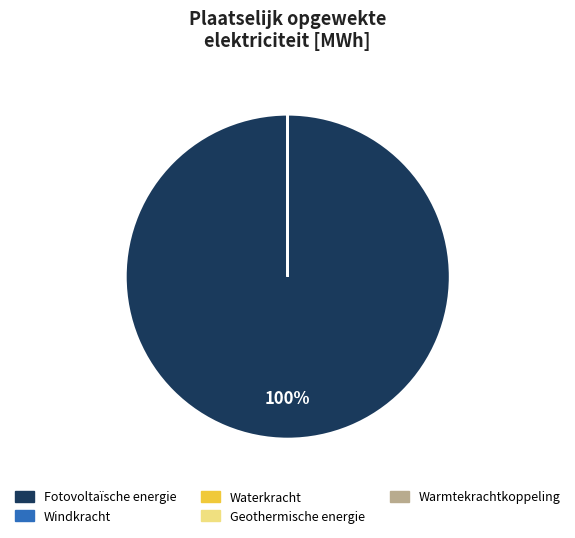

To the nearest percent, what is the difference between the largest and smallest slice percentages?

100%